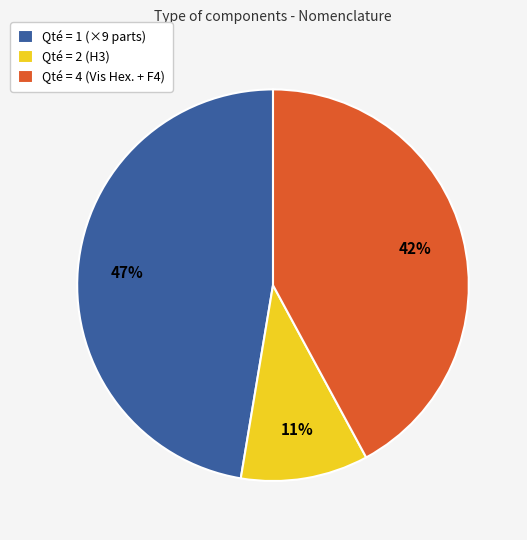

What is the ratio of the value at Qté = 1 (×9 parts) to the value at Qté = 4 (Vis Hex. + F4)?

1.1